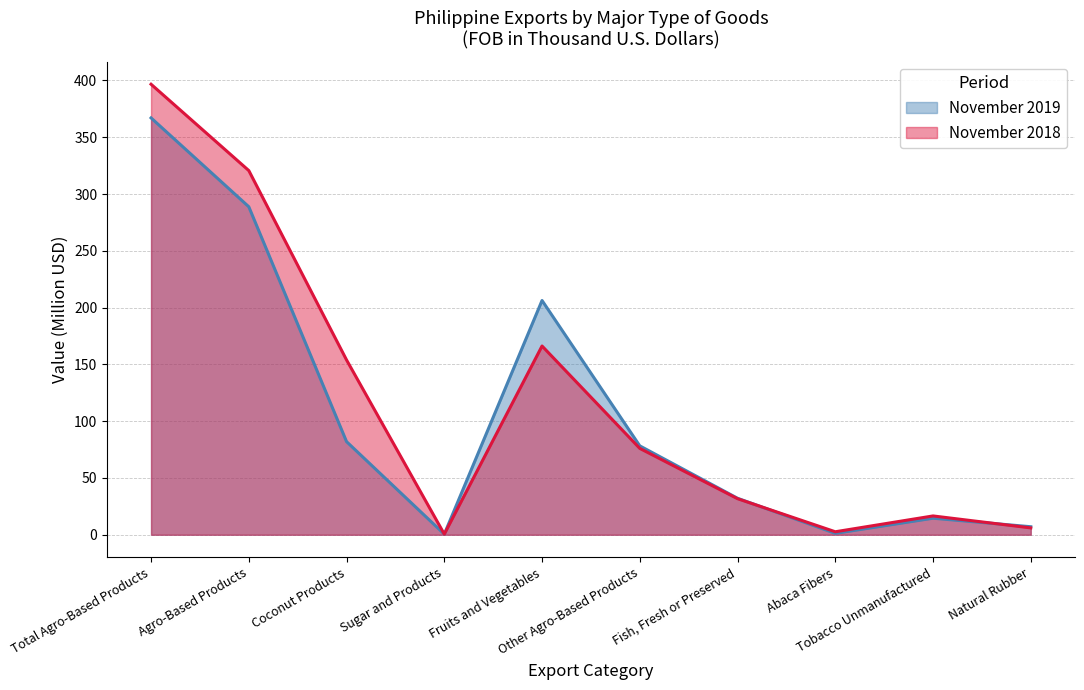

At which label does November 2019 reach its minimum?

Sugar and Products